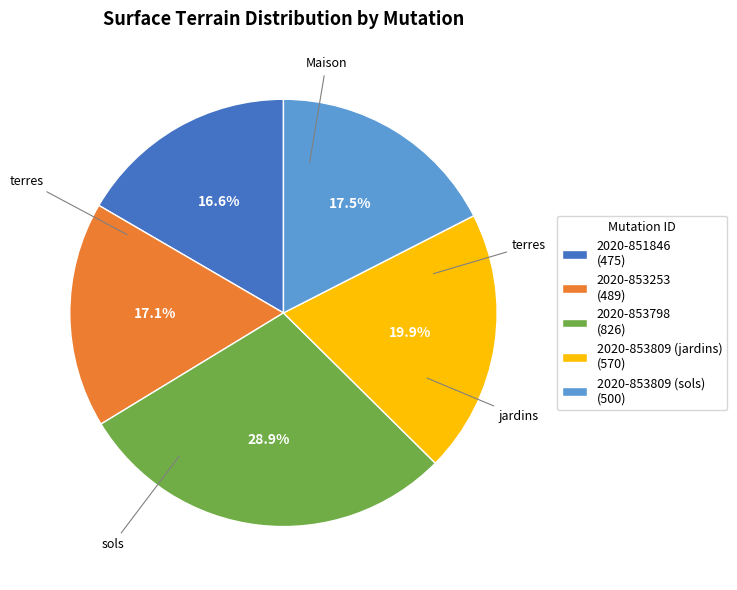

What is the total percentage of 2020-853798 and 2020-853809 (sols)?

46.4%